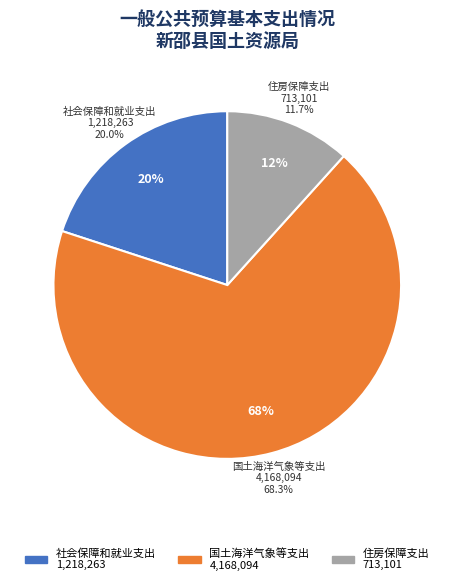

How many slices are in this pie chart?

3